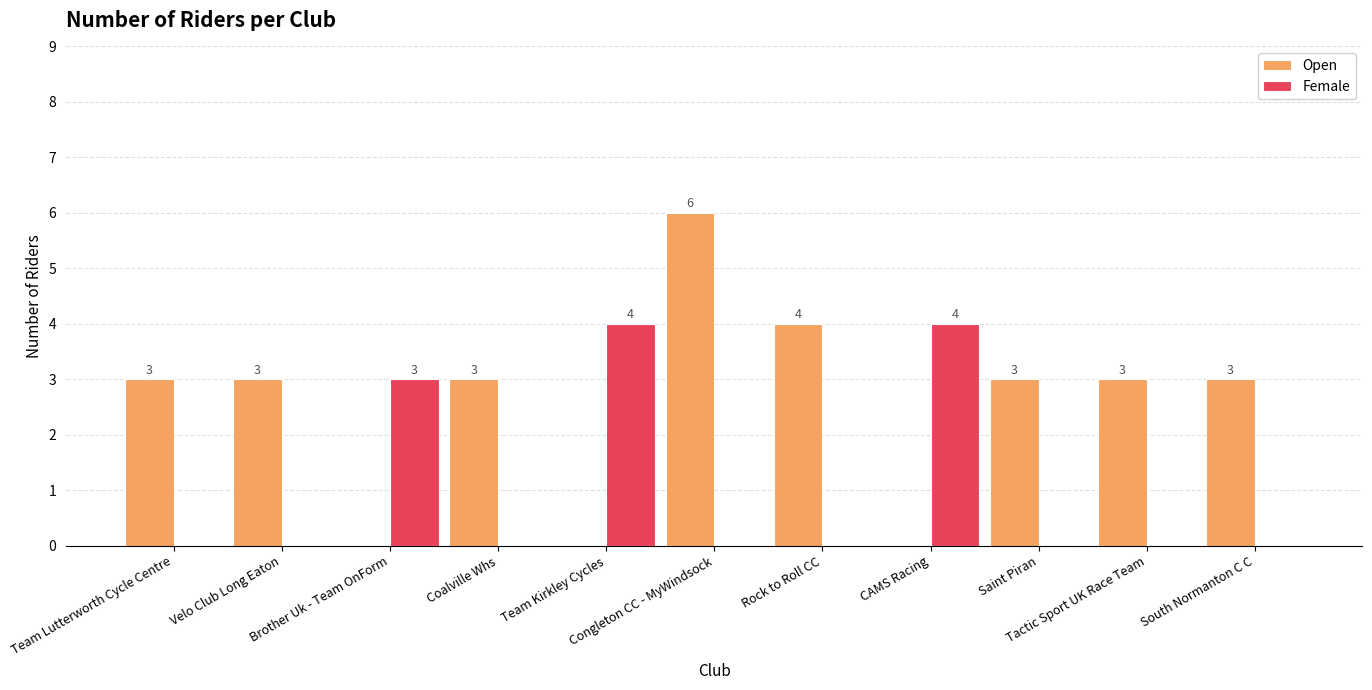

What is the approximate value of Open at Tactic Sport UK Race Team?

3